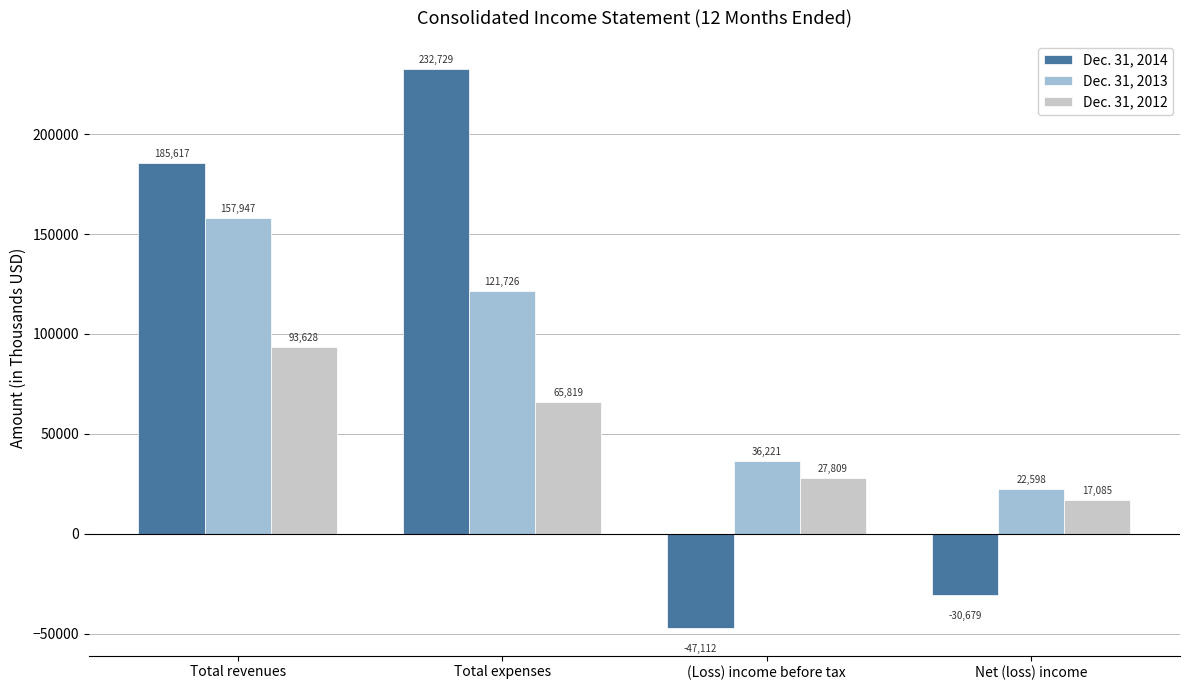

What is the value of the Dec. 31, 2013 bar at the 4th from the left?

22598